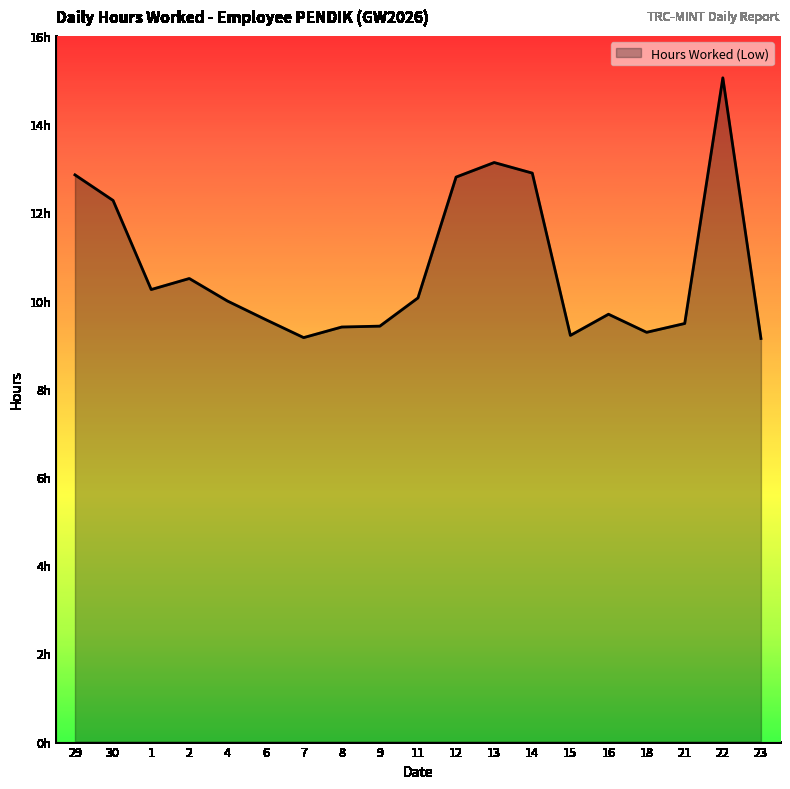

At which category does the chart reach its peak across all series?

22